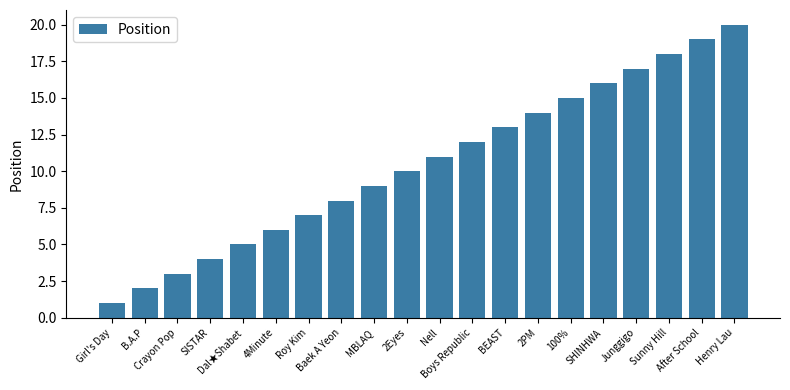

What is the label of the 13th bar from the left?

BEAST